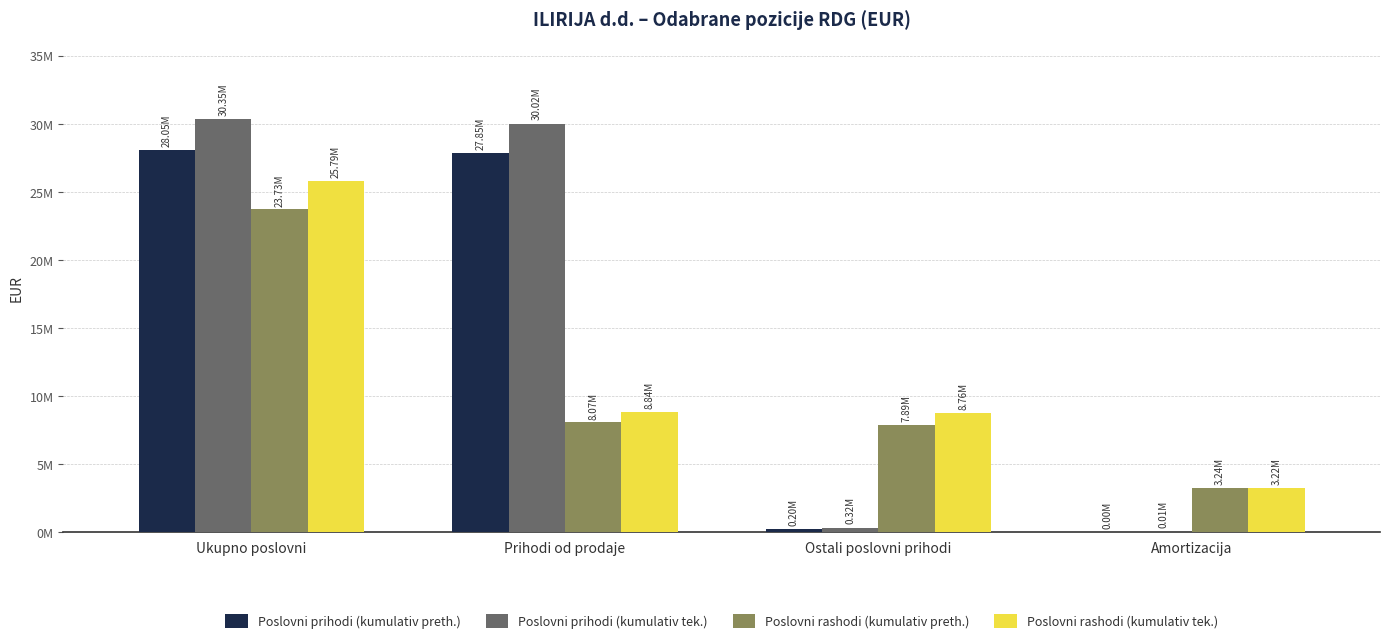

Are the bars horizontal?

No